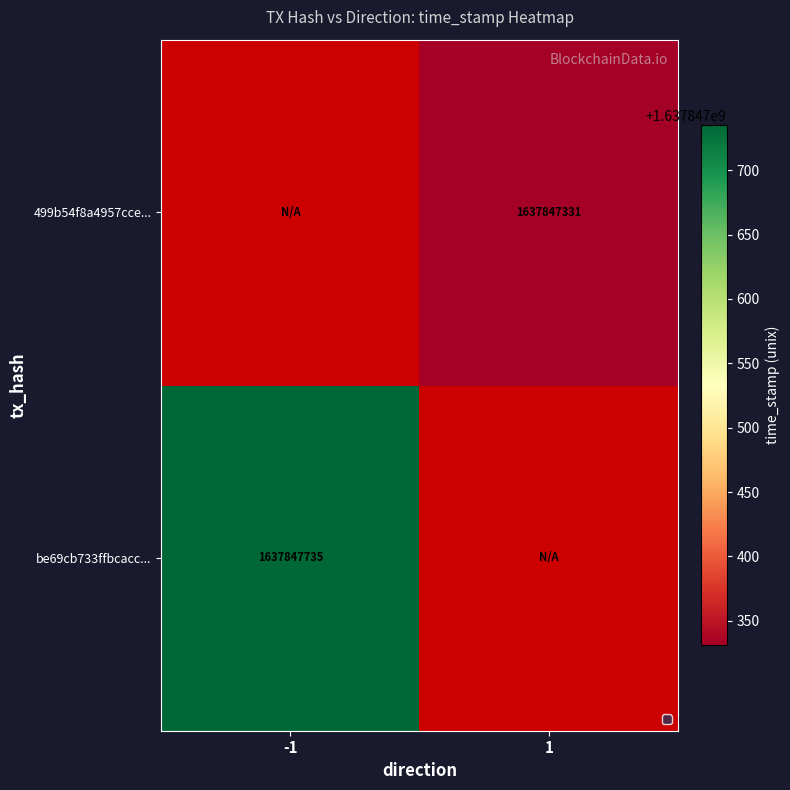

The value of 499b54f8a4957cce... at 1 is 2461355219. True or false?

False